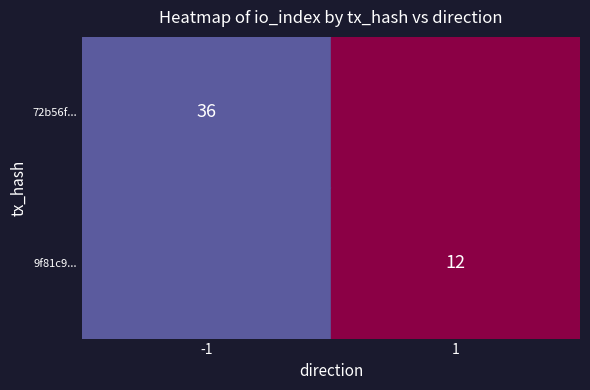

The value of 9f81c9... at 1 is 8. True or false?

False